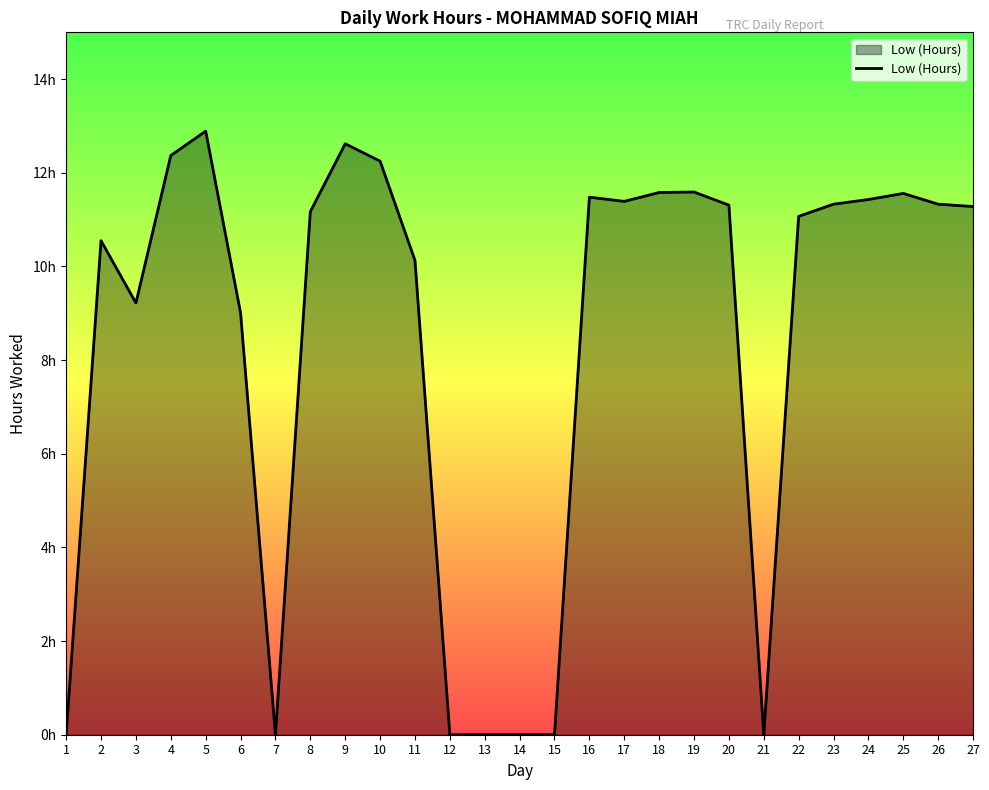

What is the difference between the maximum and minimum values?

12.9